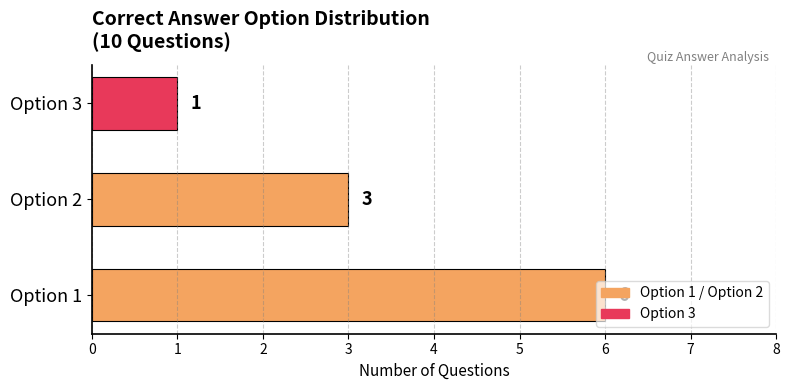

What is the average value?

3